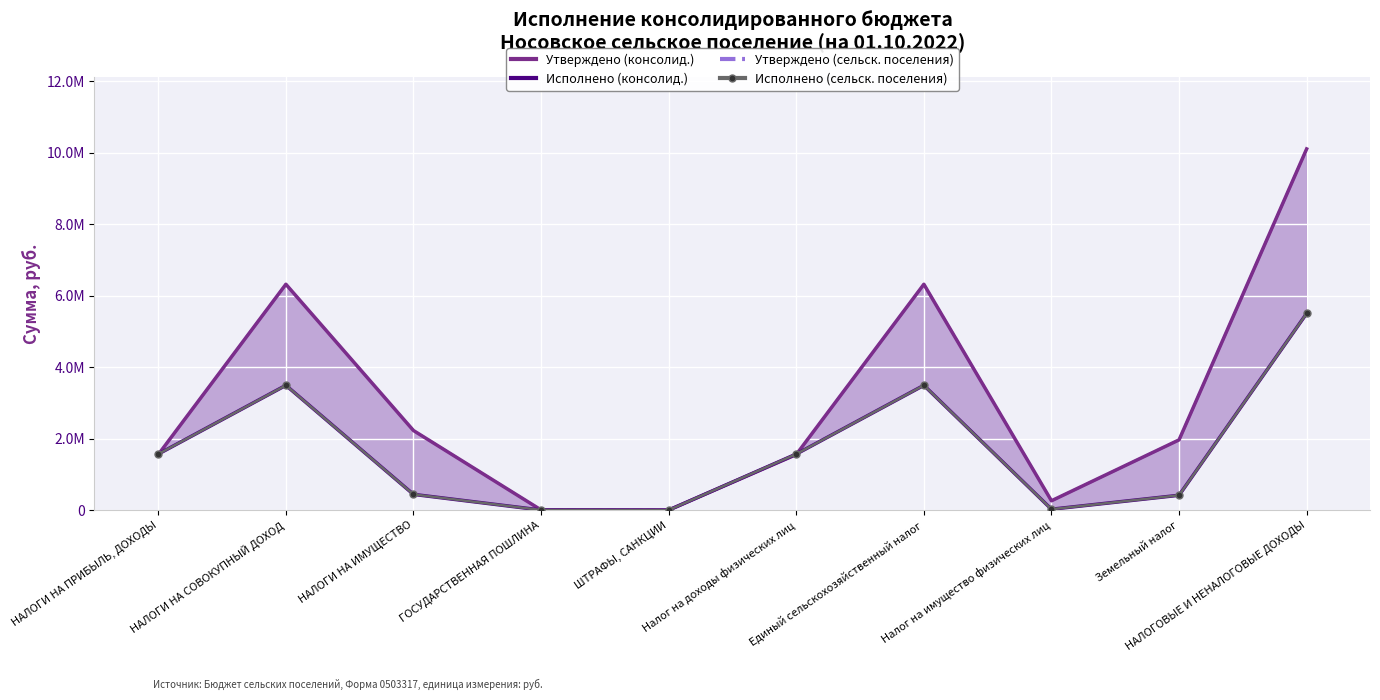

What is the lowest value of the Исполнено (сельск. поселения) series?

300.0